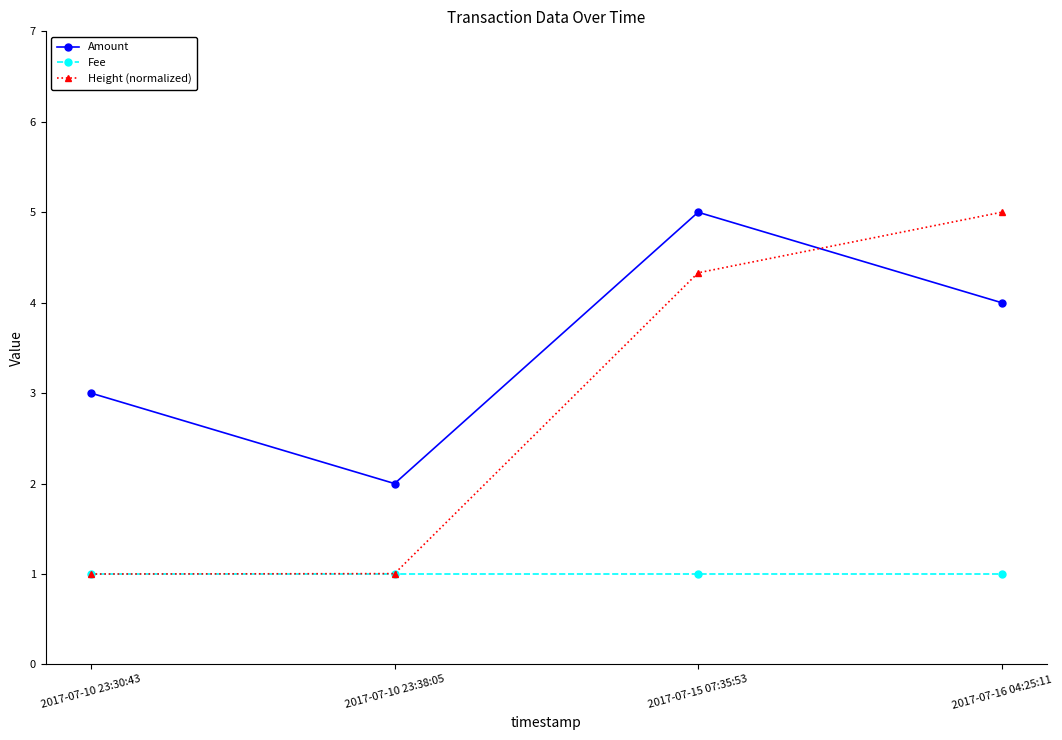

What is the minimum value shown in the chart?

1.0